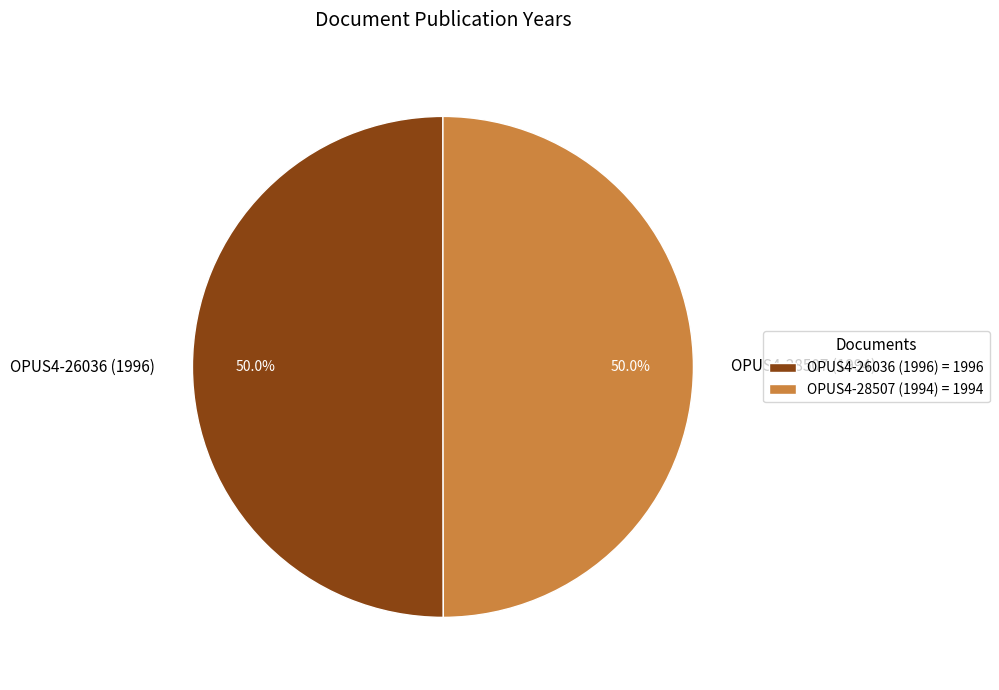

Is the sum of OPUS4-28507 (1994) and OPUS4-26036 (1996) greater than half?

Yes